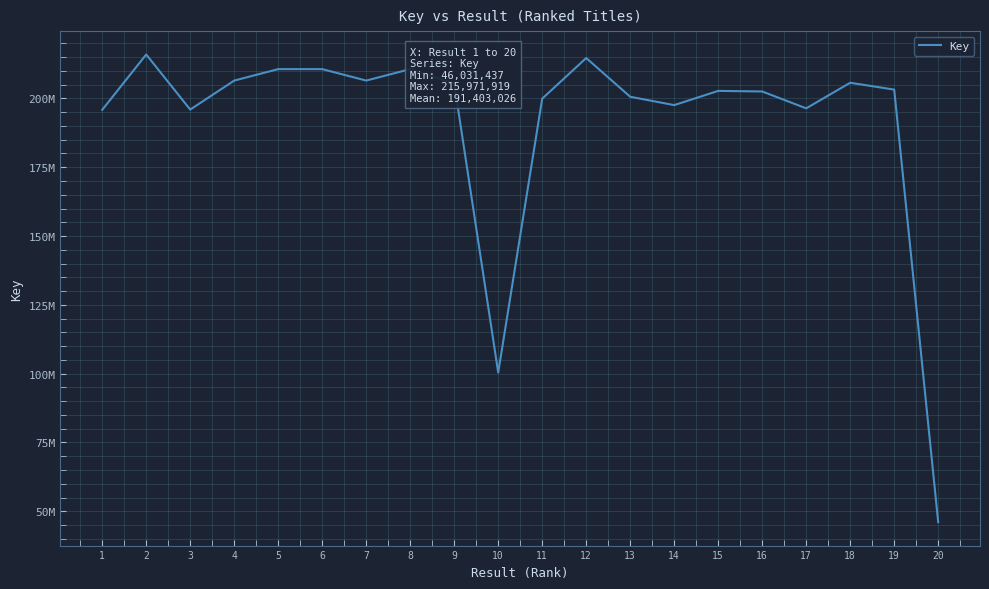

List the labels in order of value, smallest first.

20, 10, 1, 3, 17, 14, 11, 13, 16, 15, 19, 9, 18, 7, 4, 8, 6, 5, 12, 2